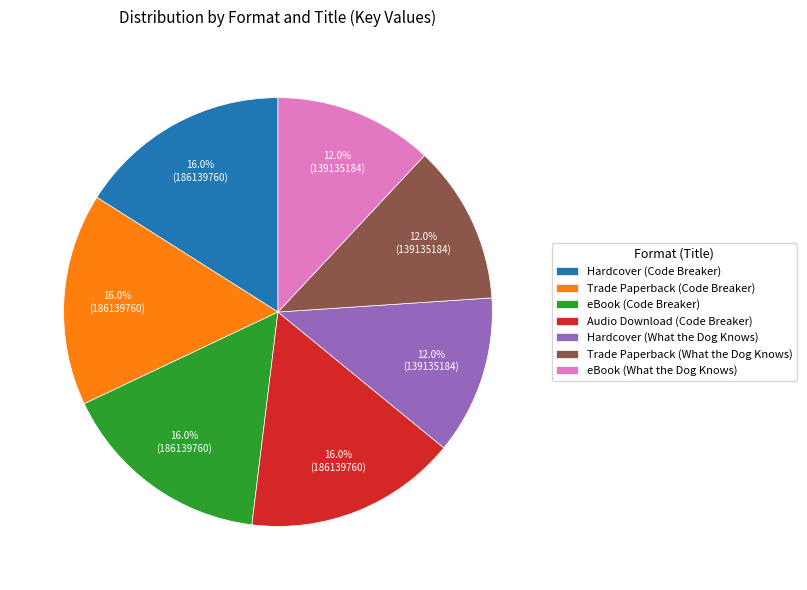

How many segments does this pie chart have?

7